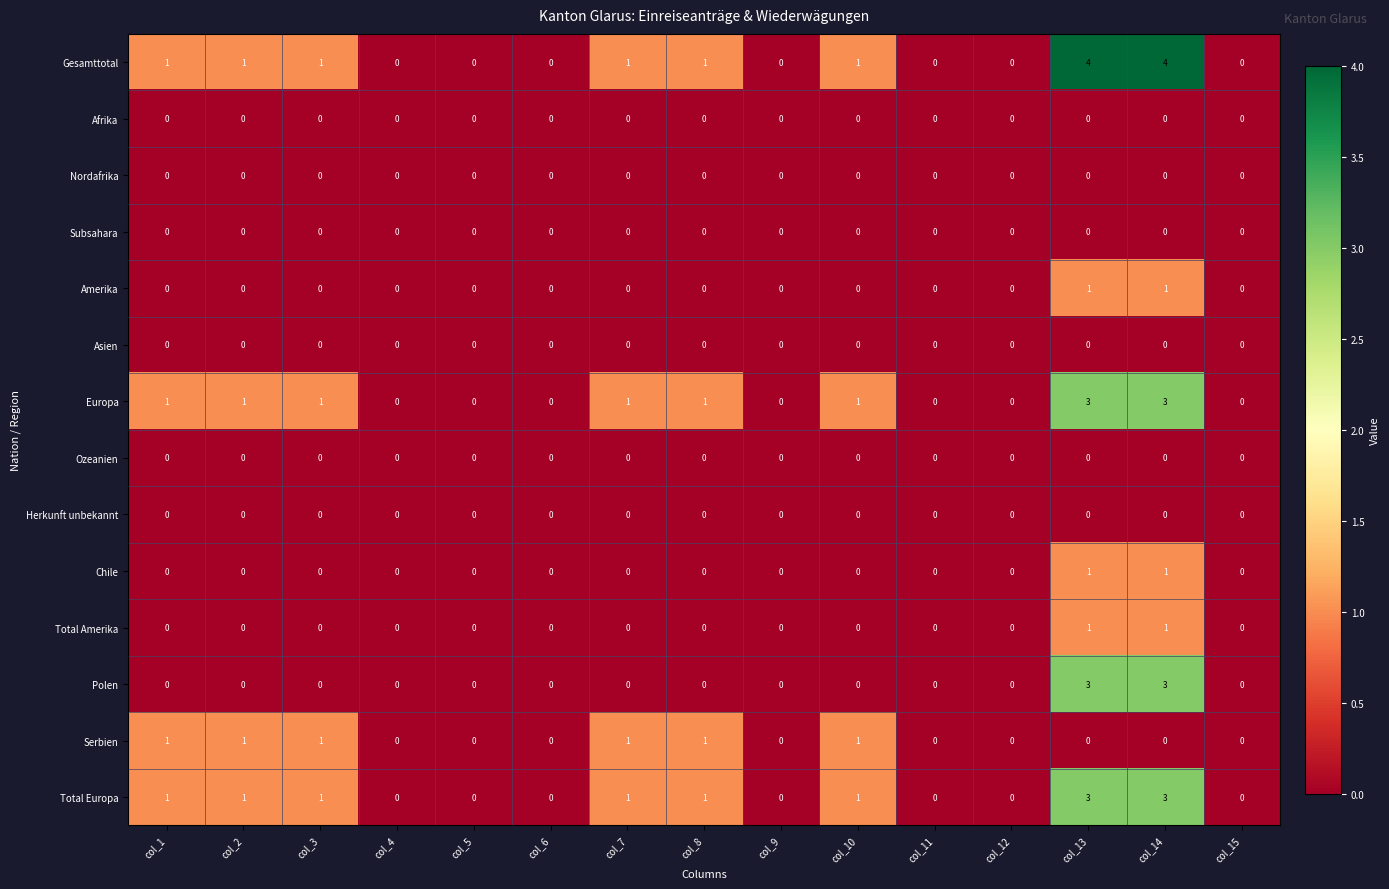

Which series has the widest spread of values?

Gesamttotal